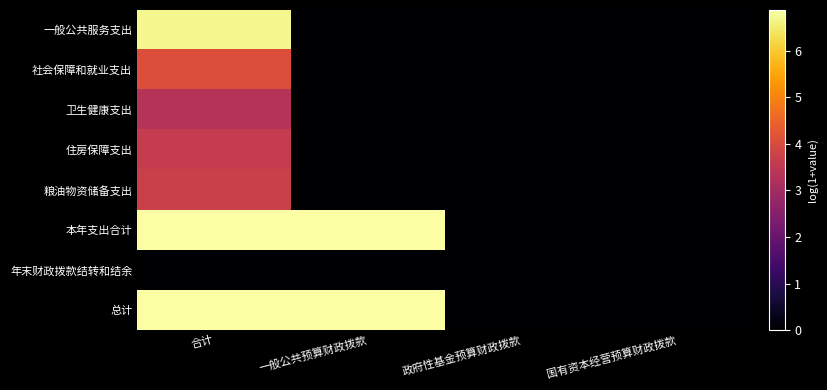

Which series has the largest range (max minus min)?

本年支出合计